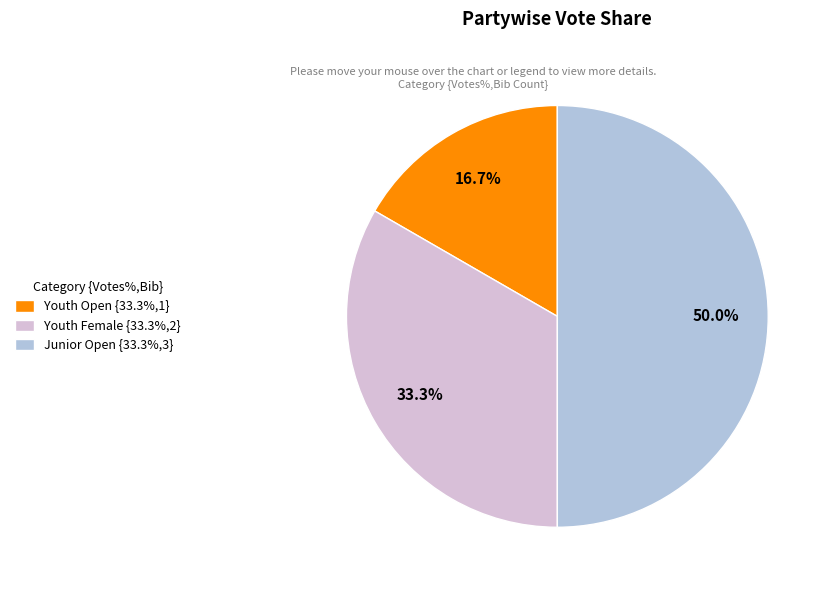

Is Youth Female {33.3%,2} the majority of the pie?

No